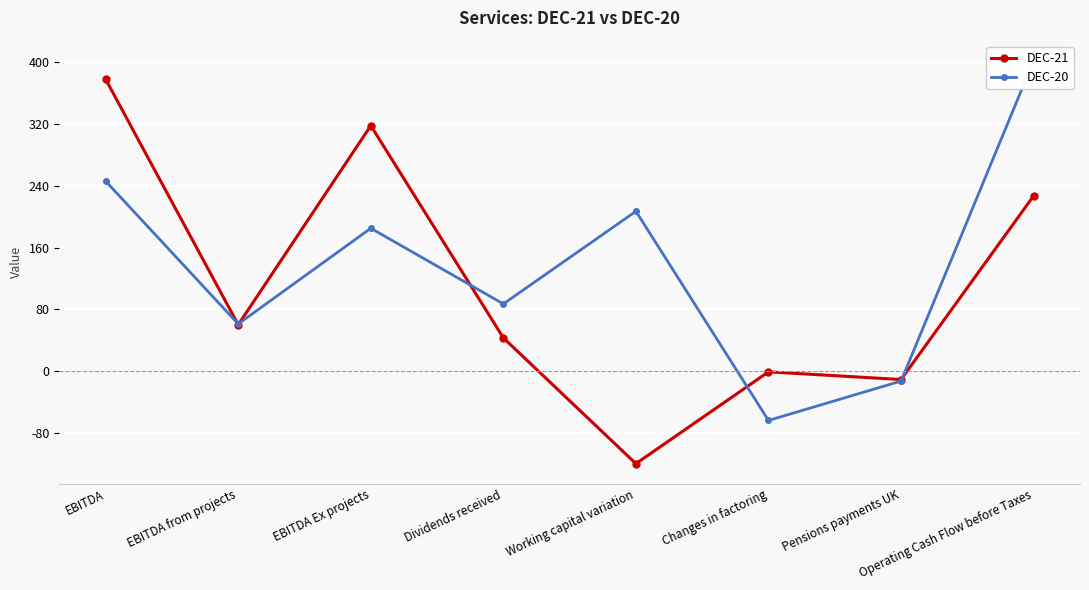

In DEC-20, how many points are lower than both neighbors (excluding endpoints)?

3